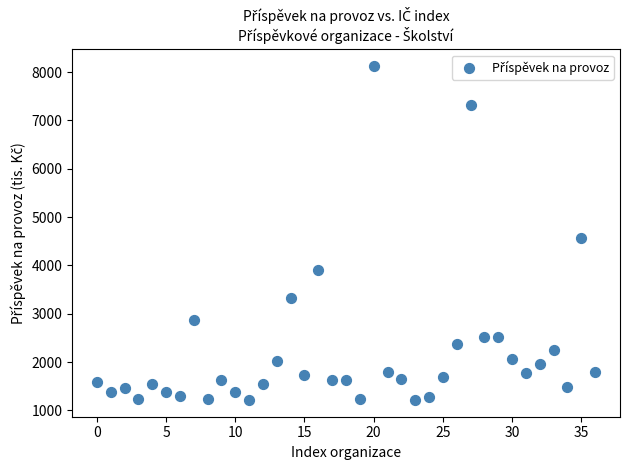

What is the range of Y values (max minus min)?

6912